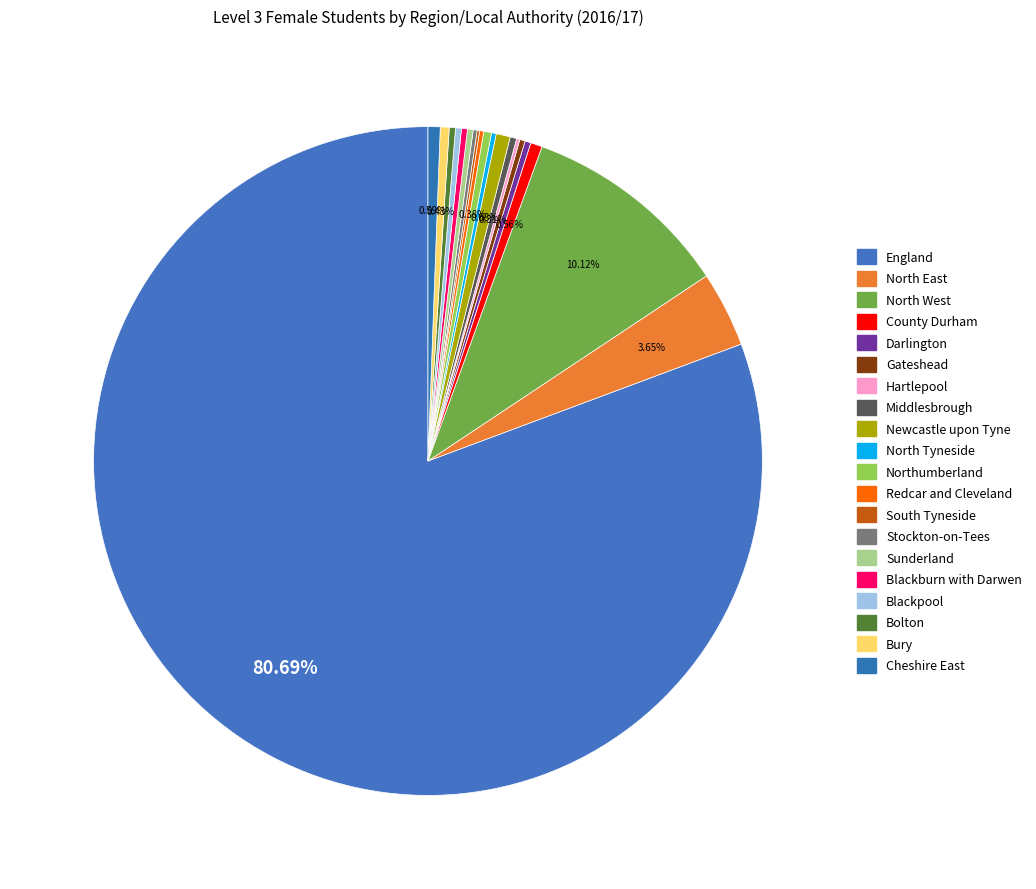

To the nearest percent, what is the average slice percentage?

5%